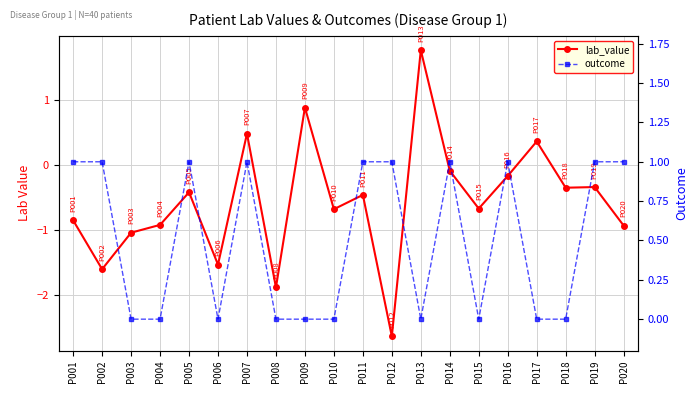

Which category has the highest value across all series?

P013